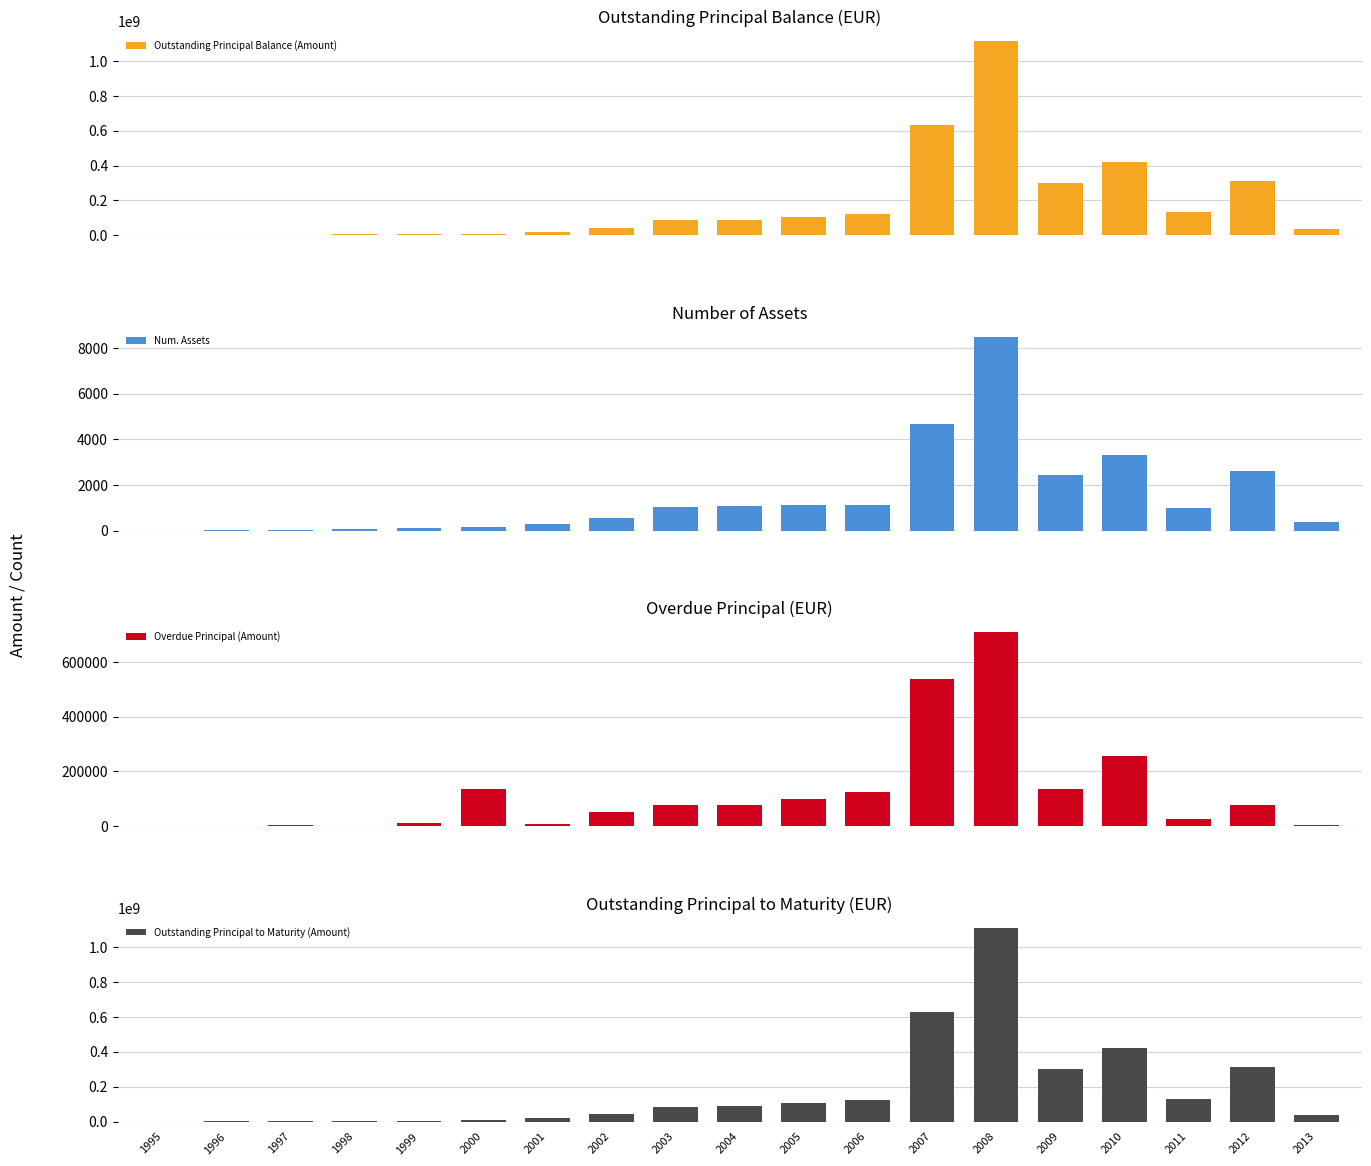

What is the sum of all Outstanding Principal to Maturity (Amount) values?

3436083008.5